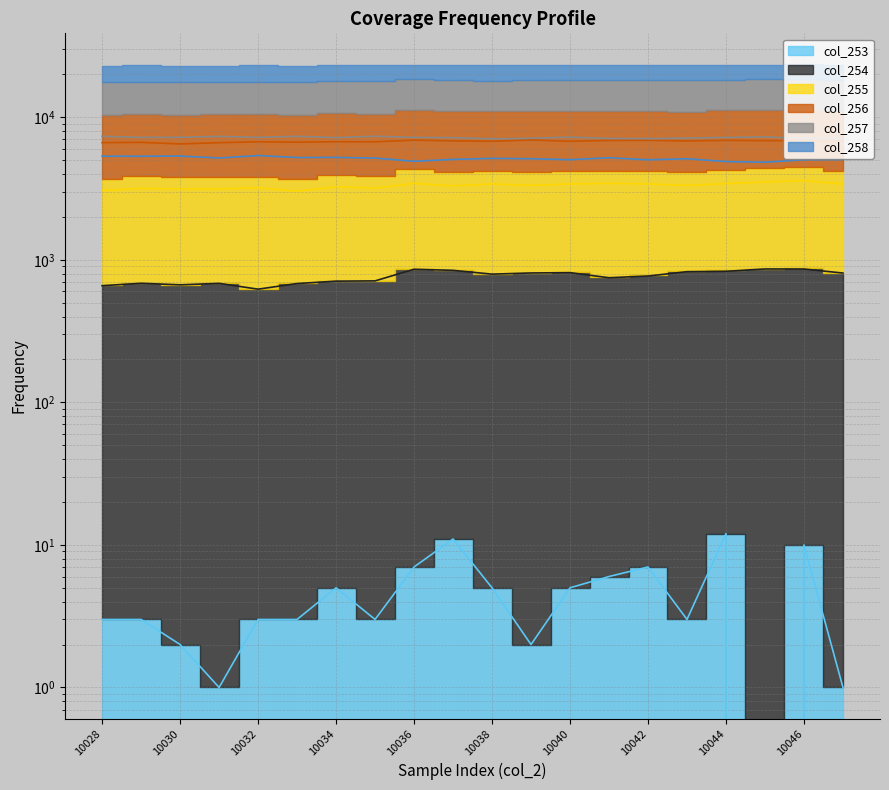

Reading left to right, list all the values displayed in this chart.

col_253: 10028=3	10029=3	10030=2	10031=1	10032=3	10033=3	10034=5	10035=3	10036=7	10037=11	10038=5	10039=2	10040=5	10041=6	10042=7	10043=3	10044=12	10045=0	10046=10	10047=1
col_254: 10028=658	10029=684	10030=667	10031=683	10032=622	10033=681	10034=708	10035=711	10036=858	10037=843	10038=793	10039=808	10040=812	10041=748	10042=769	10043=825	10044=830	10045=862	10046=861	10047=807
col_255: 10028=3053	10029=3172	10030=3141	10031=3144	10032=3196	10033=3029	10034=3250	10035=3180	10036=3436	10037=3298	10038=3406	10039=3324	10040=3400	10041=3439	10042=3400	10043=3321	10044=3424	10045=3507	10046=3588	10047=3398
col_256: 10028=6630	10029=6662	10030=6492	10031=6625	10032=6720	10033=6682	10034=6730	10035=6723	10036=6903	10037=6823	10038=6777	10039=6926	10040=6775	10041=6868	10042=6886	10043=6813	10044=6881	10045=6851	10046=6850	10047=6811
col_257: 10028=7350	10029=7219	10030=7233	10031=7337	10032=7220	10033=7346	10034=7193	10035=7358	10036=7221	10037=7191	10038=7052	10039=7117	10040=7250	10041=7100	10042=7080	10043=7139	10044=7218	10045=7276	10046=7103	10047=7152
col_258: 10028=5327	10029=5322	10030=5339	10031=5172	10032=5384	10033=5212	10034=5225	10035=5167	10036=4907	10037=5058	10038=5144	10039=5113	10040=5035	10041=5195	10042=5026	10043=5111	10044=4883	10045=4834	10046=5023	10047=5043